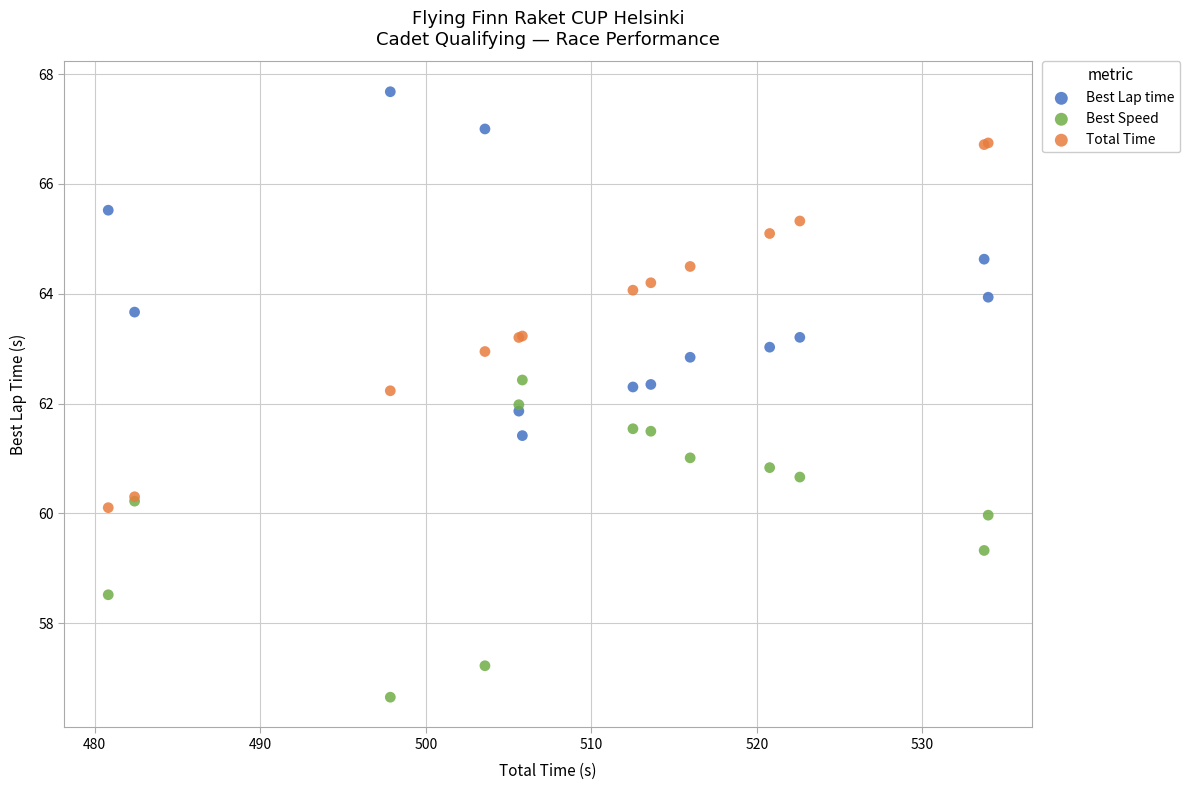

Which series contains the lowest Y value?

Best Speed